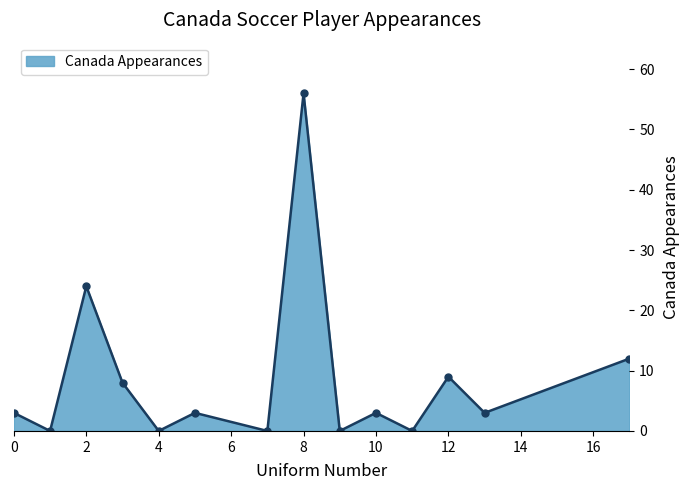

True or false: the data has more than 2 interior local peaks.

True